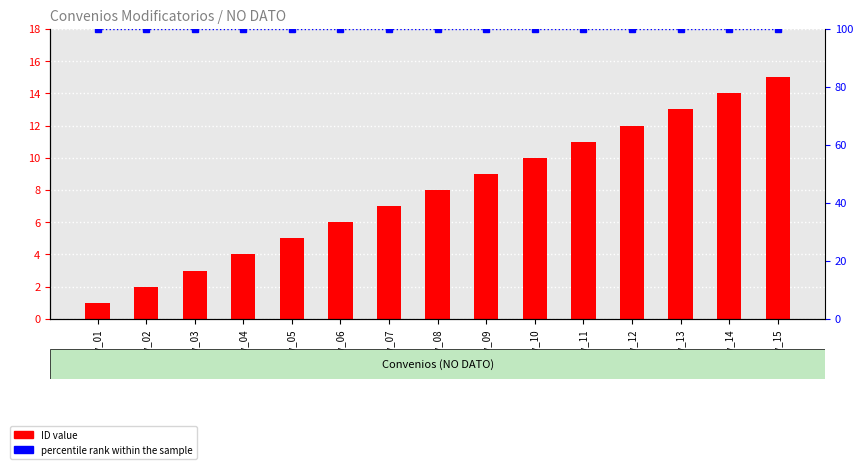

At which label does percentile rank within the sample reach its minimum?

Conv_01